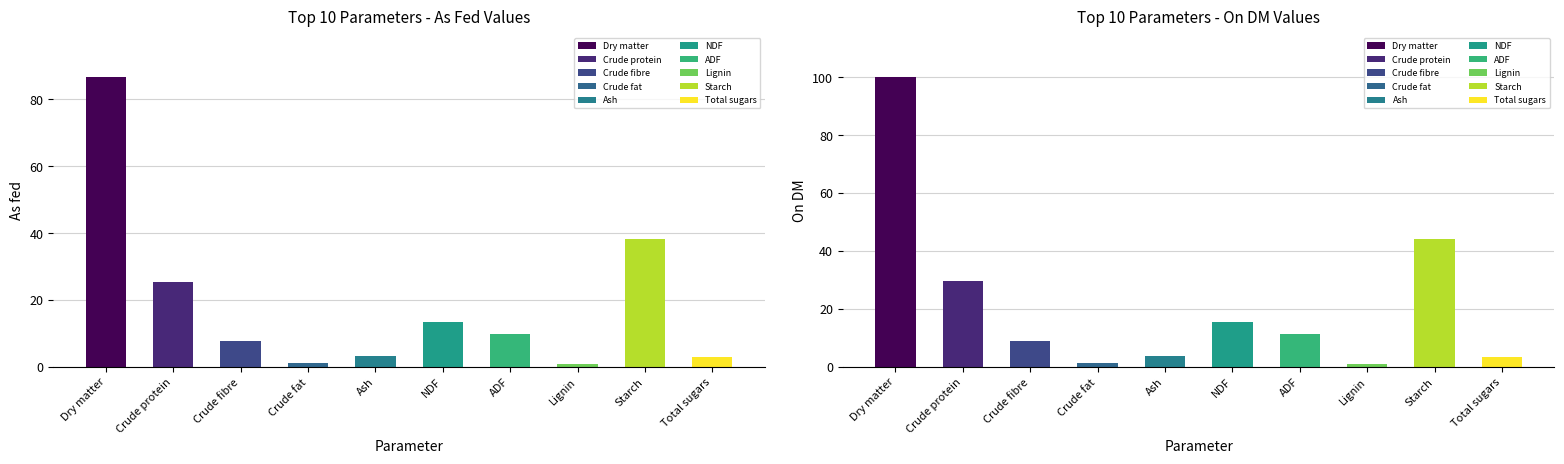

Between Crude protein and Crude fat, which is larger?

Crude protein